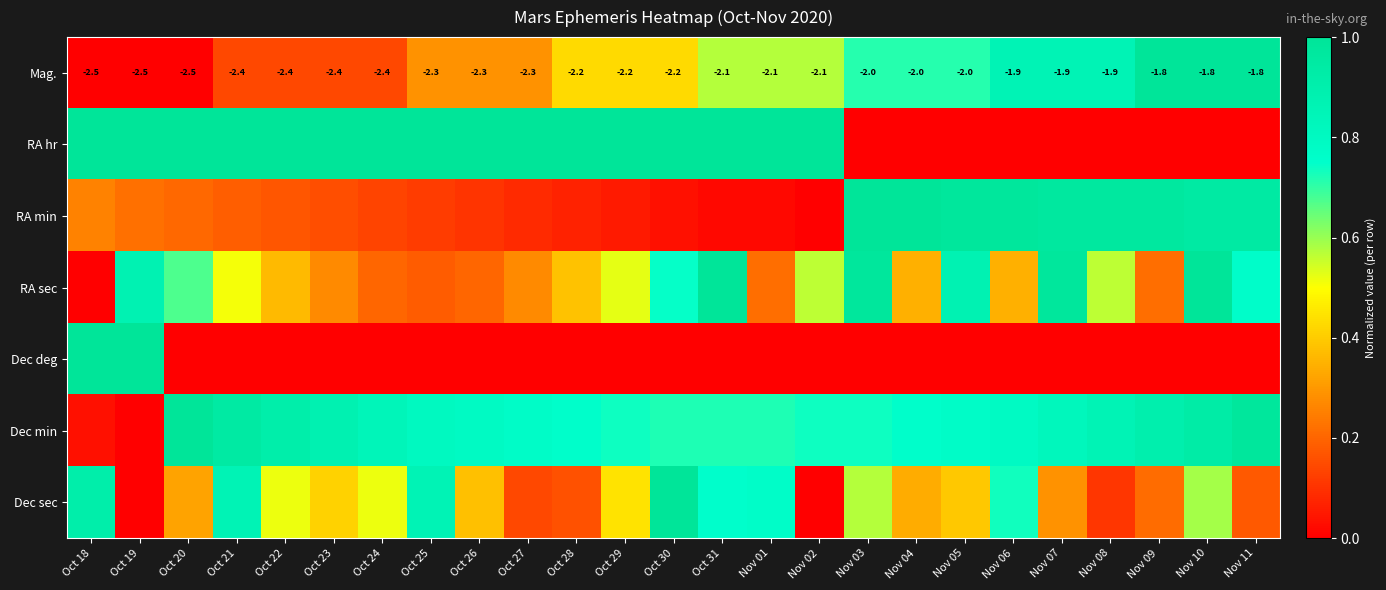

List the labels in order of RA min value, smallest first.

Nov 02, Oct 31, Nov 01, Oct 30, Oct 29, Oct 28, Oct 27, Oct 26, Oct 25, Oct 24, Oct 23, Oct 22, Oct 21, Oct 20, Oct 19, Oct 18, Nov 10, Nov 11, Nov 07, Nov 08, Nov 09, Nov 05, Nov 06, Nov 03, Nov 04